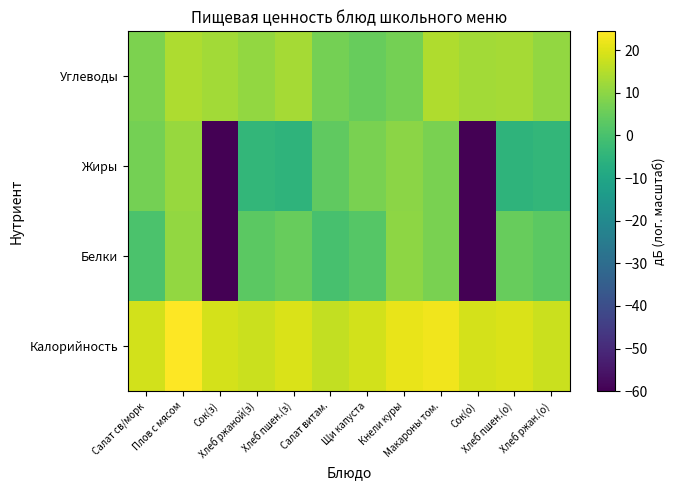

Reading left to right, what are all the values shown in this chart?

Калорийность: Салат св/морк=18.5	Плов с мясом=24.4	Сок(з)=18.9	Хлеб ржаной(з)=17.7	Хлеб пшен.(з)=19.7	Салат витам.=16.6	Щи капуста=18.7	Кнели куры=21.7	Макароны том.=22.6	Сок(о)=18.9	Хлеб пшен.(о)=19.7	Хлеб ржан.(о)=17.7
Белки: Салат св/морк=0.4	Плов с мясом=10.9	Сок(з)=-60.0	Хлеб ржаной(з)=3.0	Хлеб пшен.(з)=4.8	Салат витам.=0.0	Щи капуста=2.3	Кнели куры=10.2	Макароны том.=7.3	Сок(о)=-60.0	Хлеб пшен.(о)=4.8	Хлеб ржан.(о)=3.0
Жиры: Салат св/морк=6.9	Плов с мясом=11.4	Сок(з)=-60.0	Хлеб ржаной(з)=-4.0	Хлеб пшен.(з)=-5.2	Салат витам.=4.0	Щи капуста=7.6	Кнели куры=9.9	Макароны том.=7.4	Сок(о)=-60.0	Хлеб пшен.(о)=-5.2	Хлеб ржан.(о)=-4.0
Углеводы: Салат св/морк=7.6	Плов с мясом=14.2	Сок(з)=12.6	Хлеб ржаной(з)=10.8	Хлеб пшен.(з)=12.9	Салат витам.=6.6	Щи капуста=4.8	Кнели куры=6.8	Макароны том.=14.4	Сок(о)=12.6	Хлеб пшен.(о)=12.9	Хлеб ржан.(о)=10.8